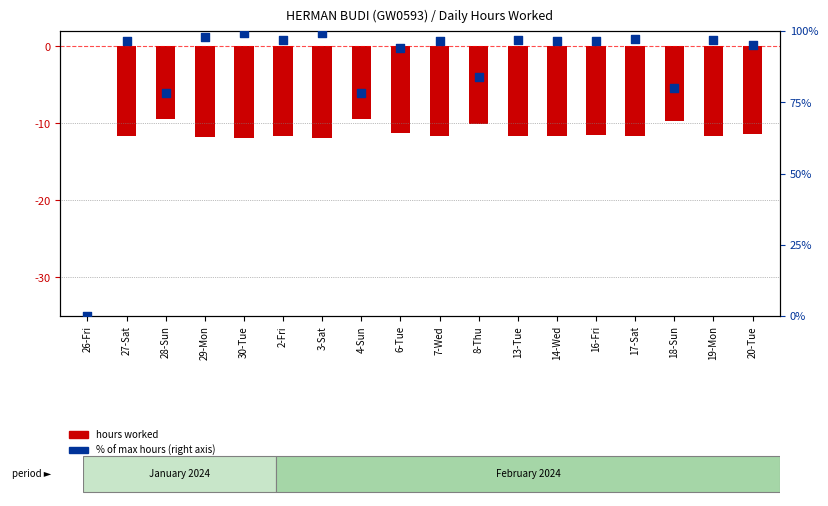

At which category is the sum across all series the highest?

30-Tue